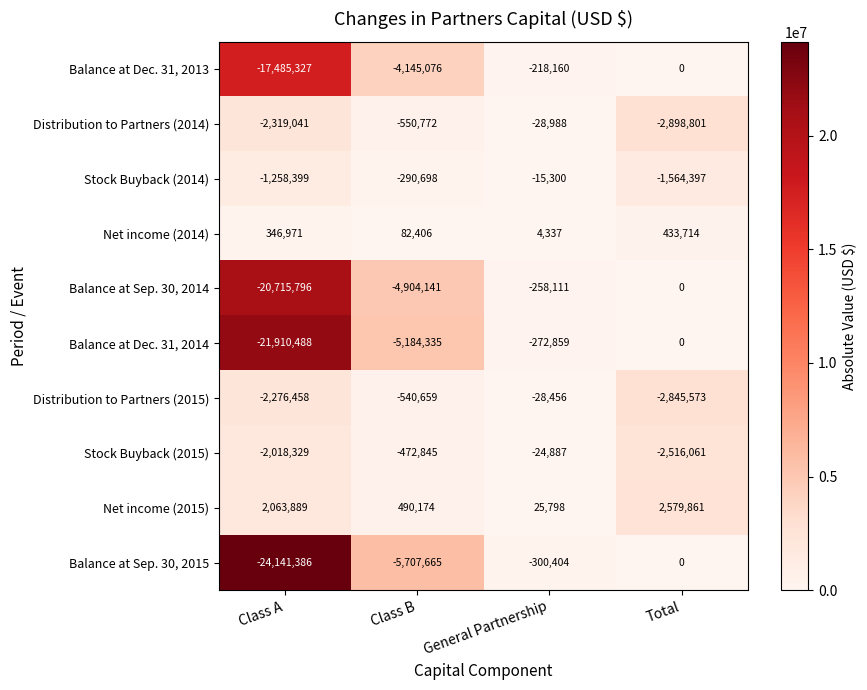

Which category has the lowest value across all series?

Class A